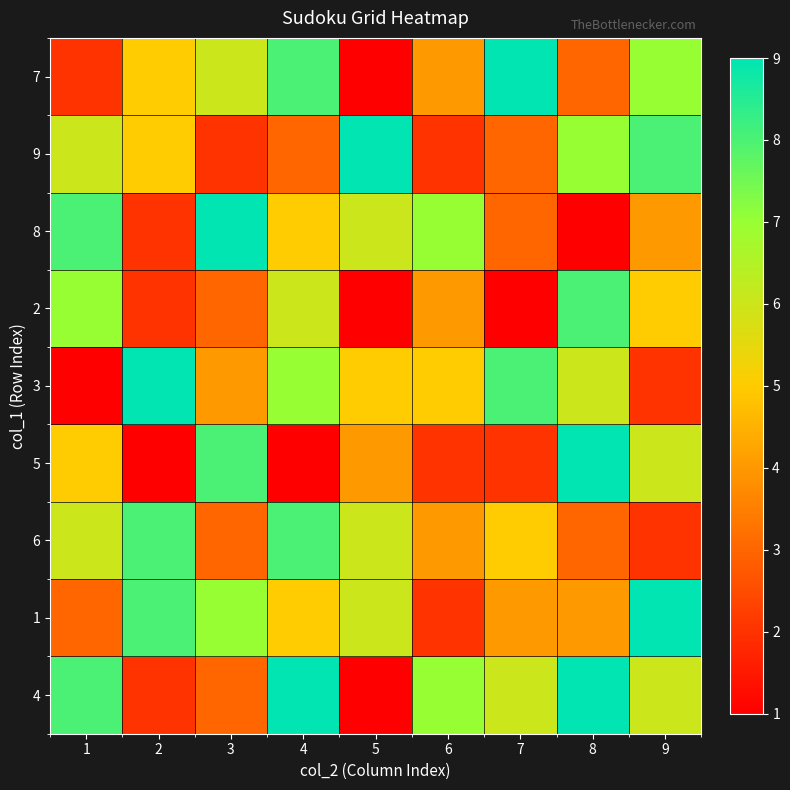

Between 8 and 7, which is larger?

7